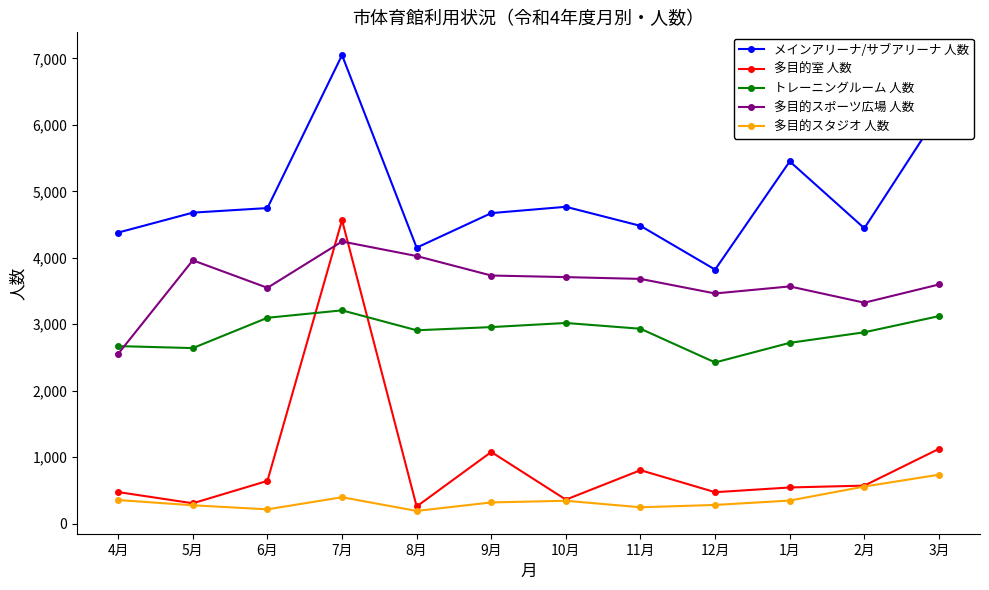

How many distinct data groups are displayed?

5